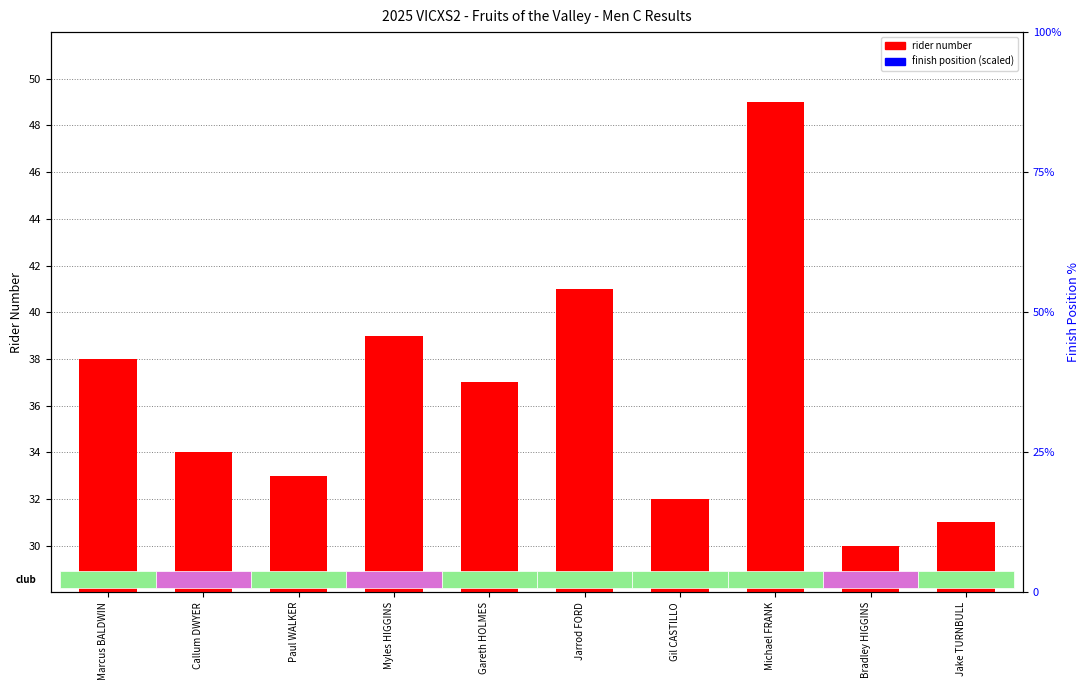

What is the sum of all rider number values?

364.0